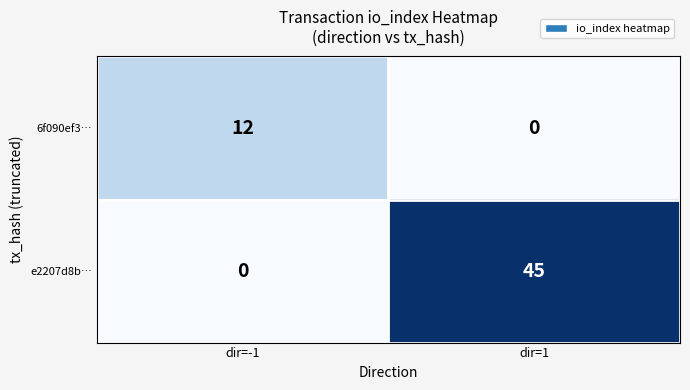

At which label does 6f090ef3… reach its minimum?

dir=1